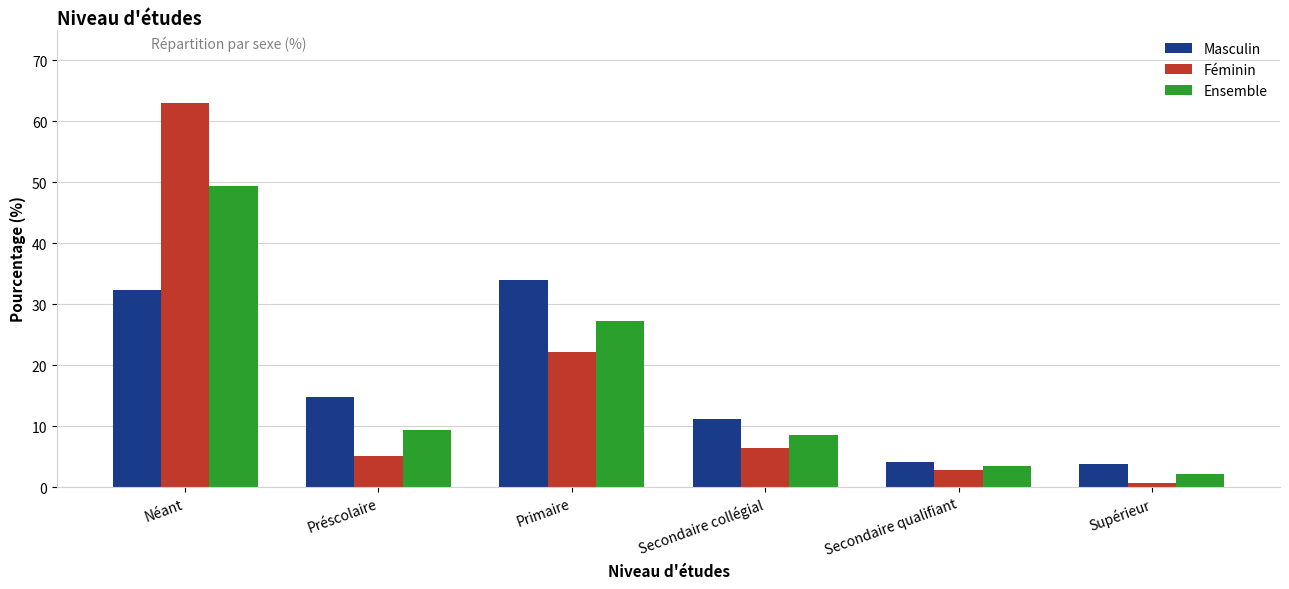

Is it true that Ensemble equals 16.1 at Préscolaire?

False